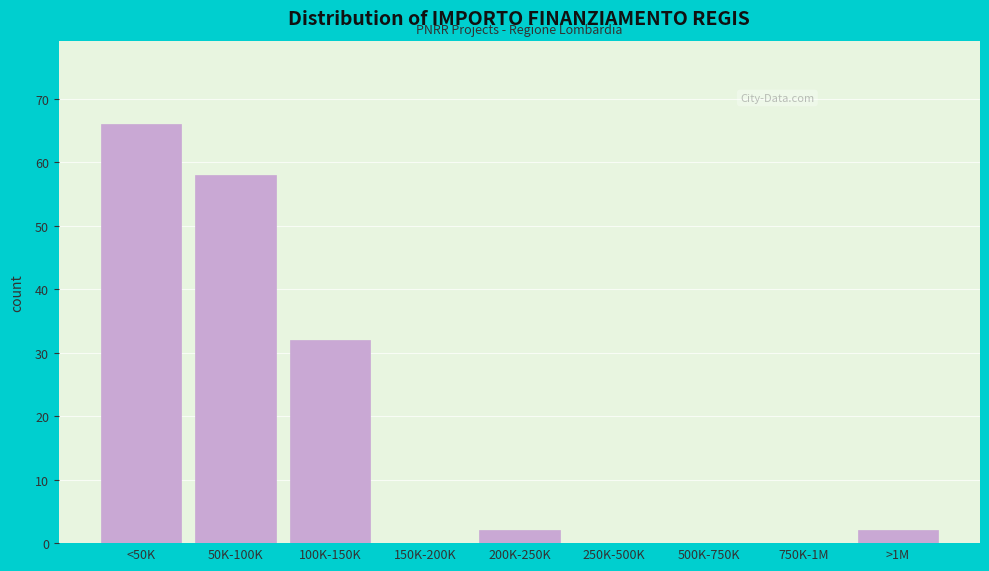

Reading left to right, what are all the values shown in this chart?

<50K=66	50K-100K=58	100K-150K=32	150K-200K=0	200K-250K=2	250K-500K=0	500K-750K=0	750K-1M=0	>1M=2